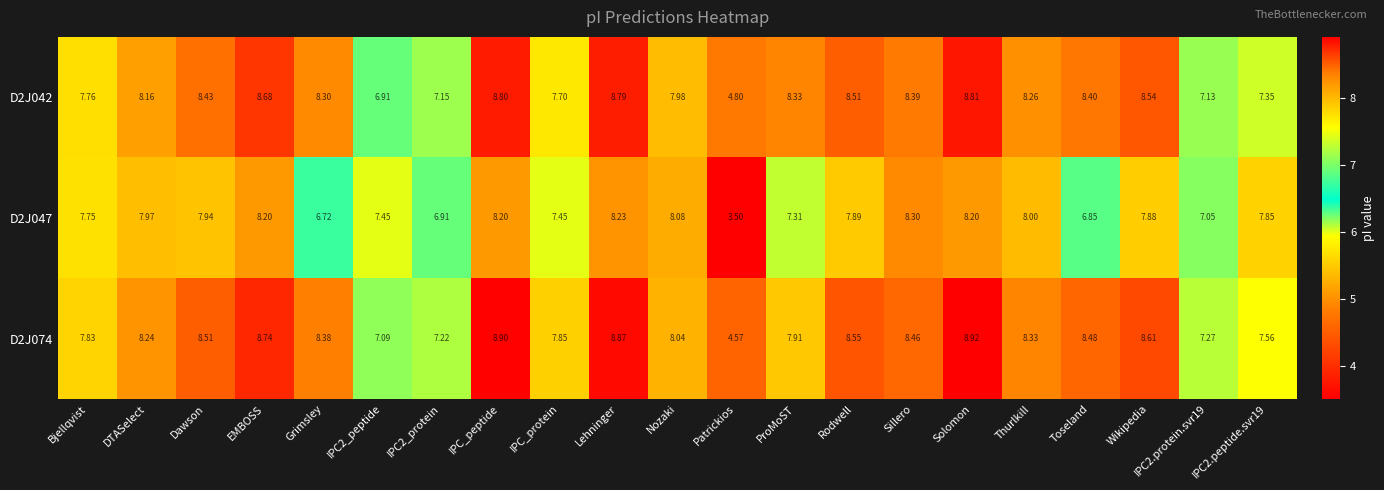

At how many categories does at least one series exceed 3?

21